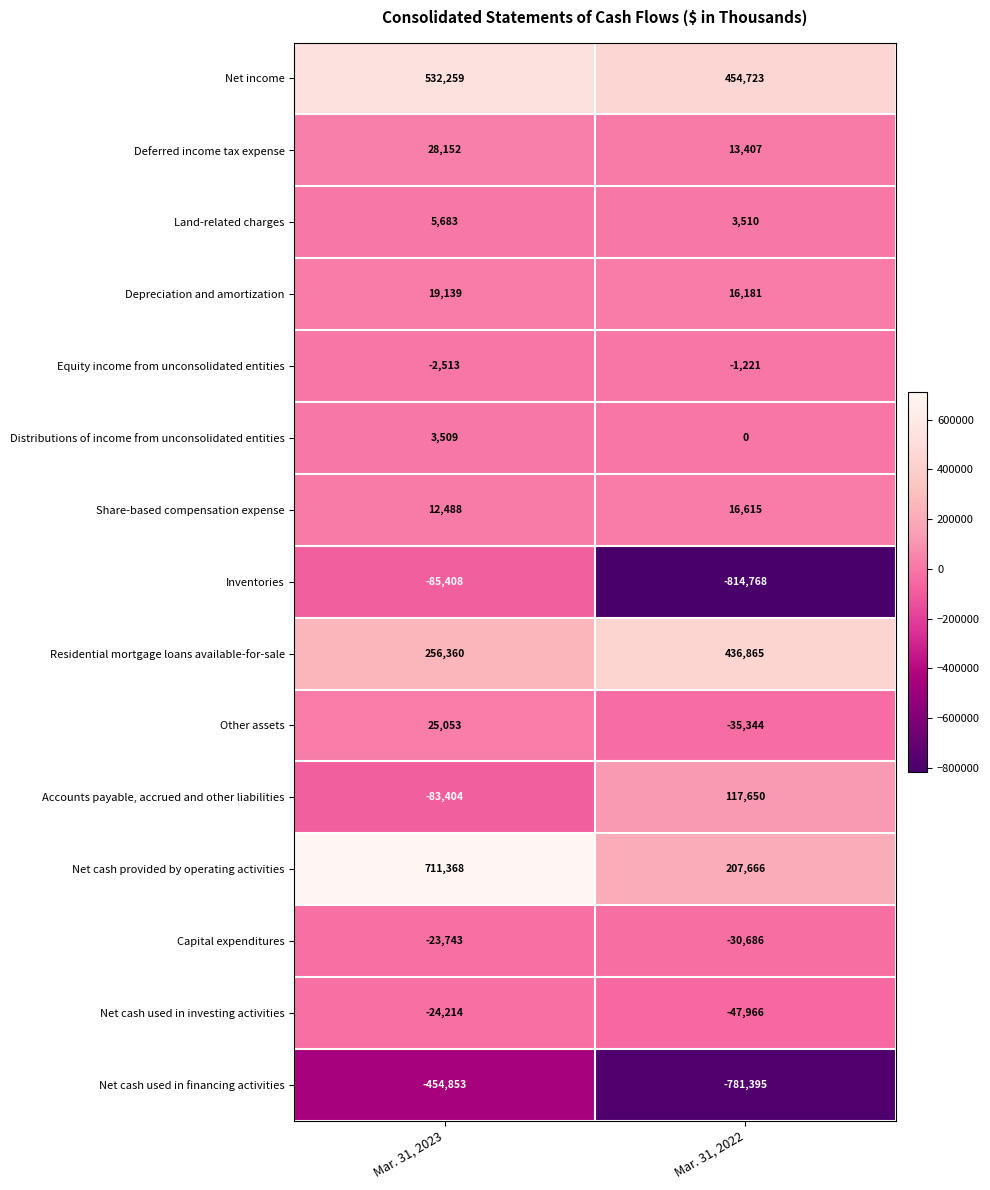

List the series in order of their peak value, lowest first.

Net cash used in financing activities, Inventories, Net cash used in investing activities, Capital expenditures, Equity income from unconsolidated entities, Distributions of income from unconsolidated entities, Land-related charges, Share-based compensation expense, Depreciation and amortization, Other assets, Deferred income tax expense, Accounts payable, accrued and other liabilities, Residential mortgage loans available-for-sale, Net income, Net cash provided by operating activities